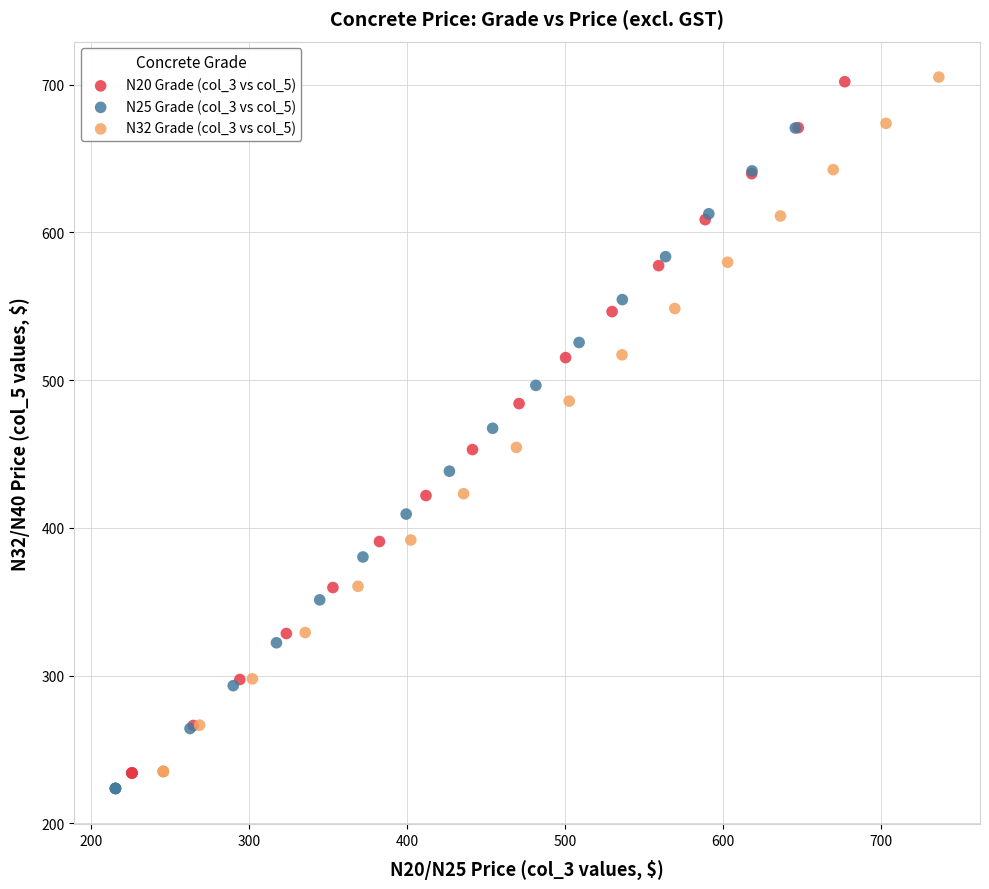

Which series has the widest spread of Y values?

N32 Grade (col_3 vs col_5)